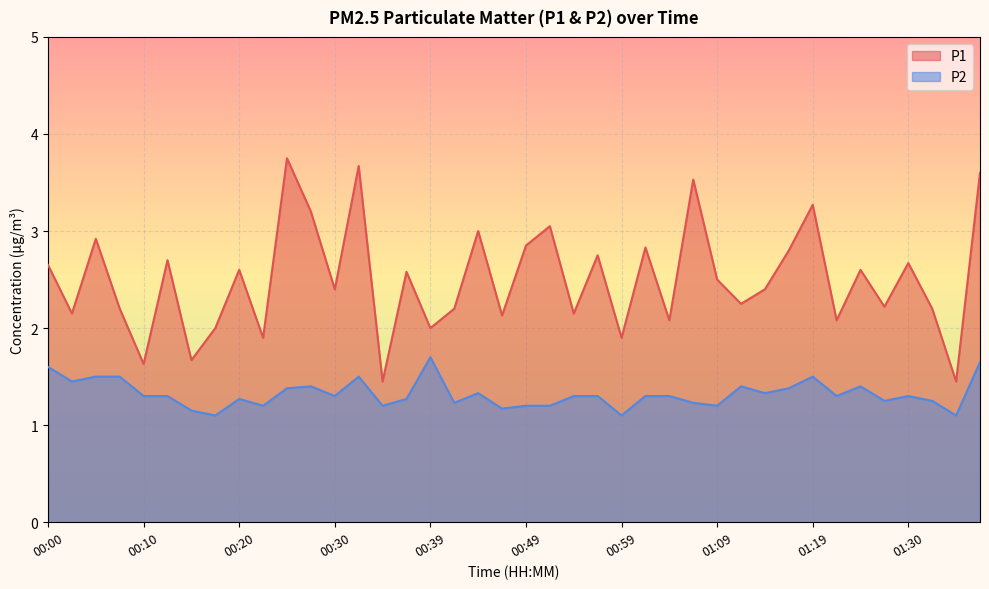

What is the maximum value for P2?

1.7